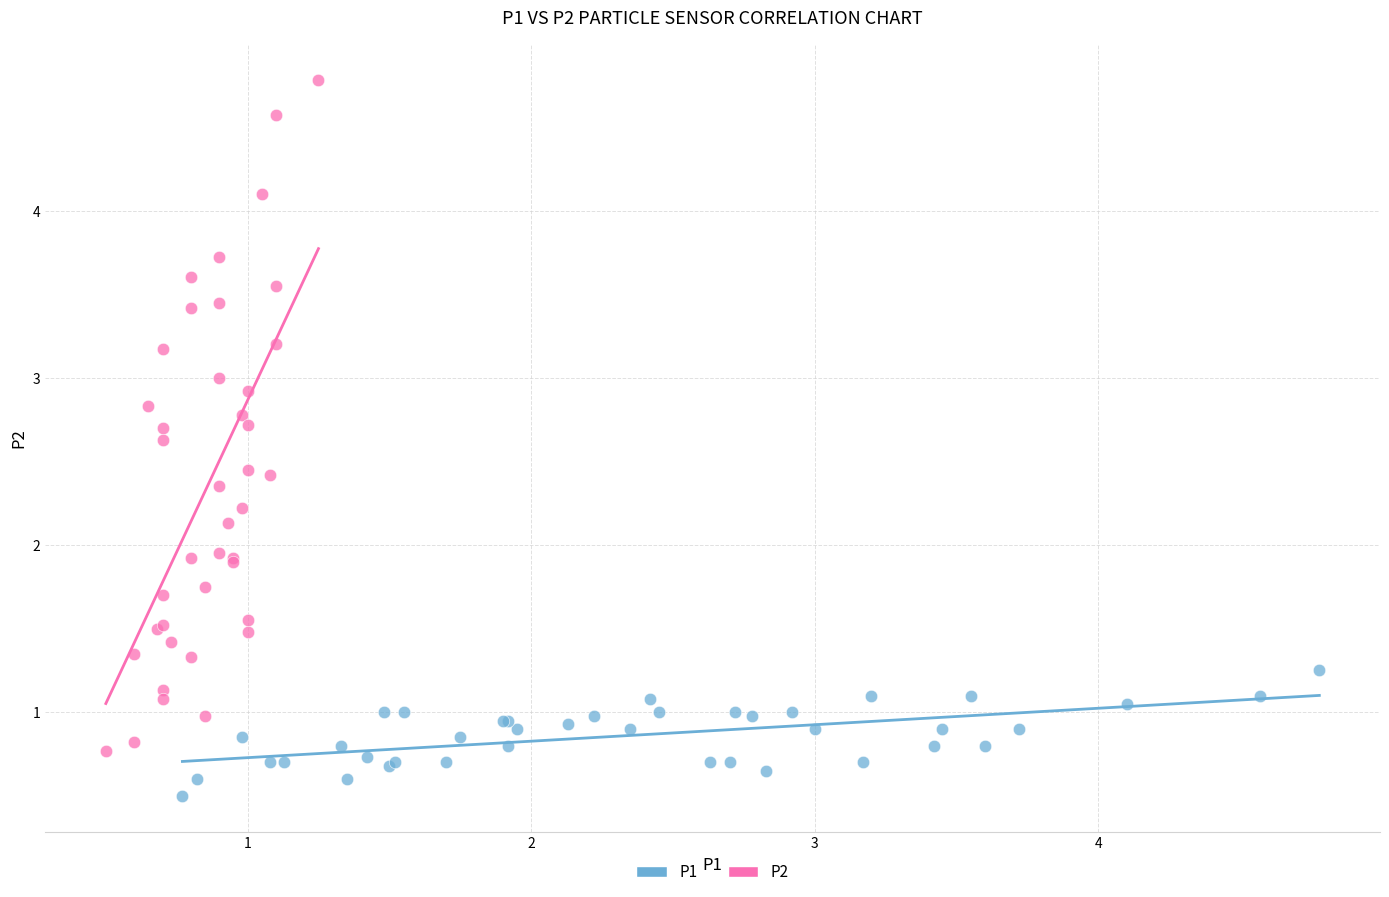

What are all the series names shown in the legend?

P1, P2